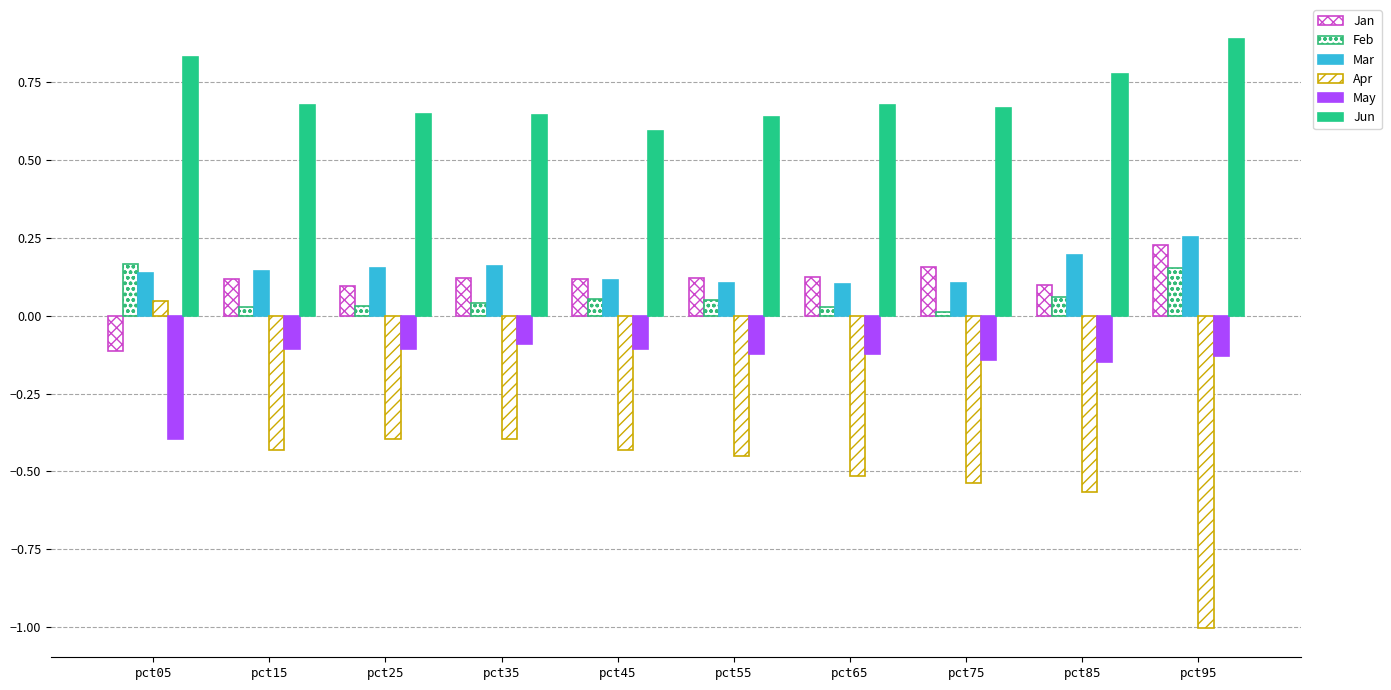

Is it true that May equals -0.1 at pct55?

False